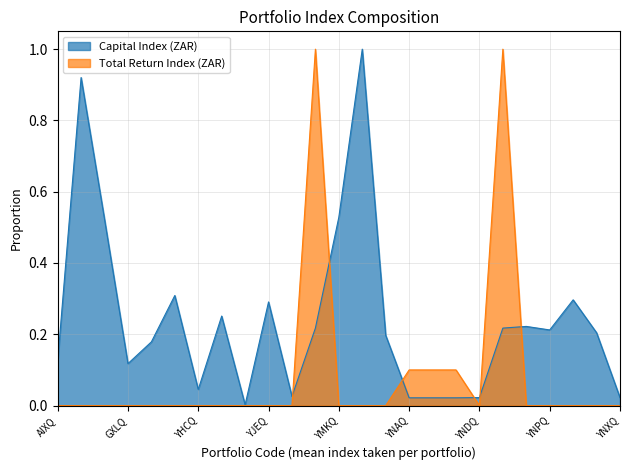

Reading left to right, what are all the values shown in this chart?

Capital Index (ZAR): 0.1	0.9	0.5	0.1	0.2	0.3	0.0	0.3	0.0	0.3	0.0	0.2	0.5	1.0	0.2	0.0	0.0	0.0	0.0	0.2	0.2	0.2	0.3	0.2	0.0
Total Return Index (ZAR): 0.0	0.0	0.0	0.0	0.0	0.0	0.0	0.0	0.0	0.0	0.0	1.0	0.0	0.0	0.0	0.1	0.1	0.1	0.0	1.0	0.0	0.0	0.0	0.0	0.0